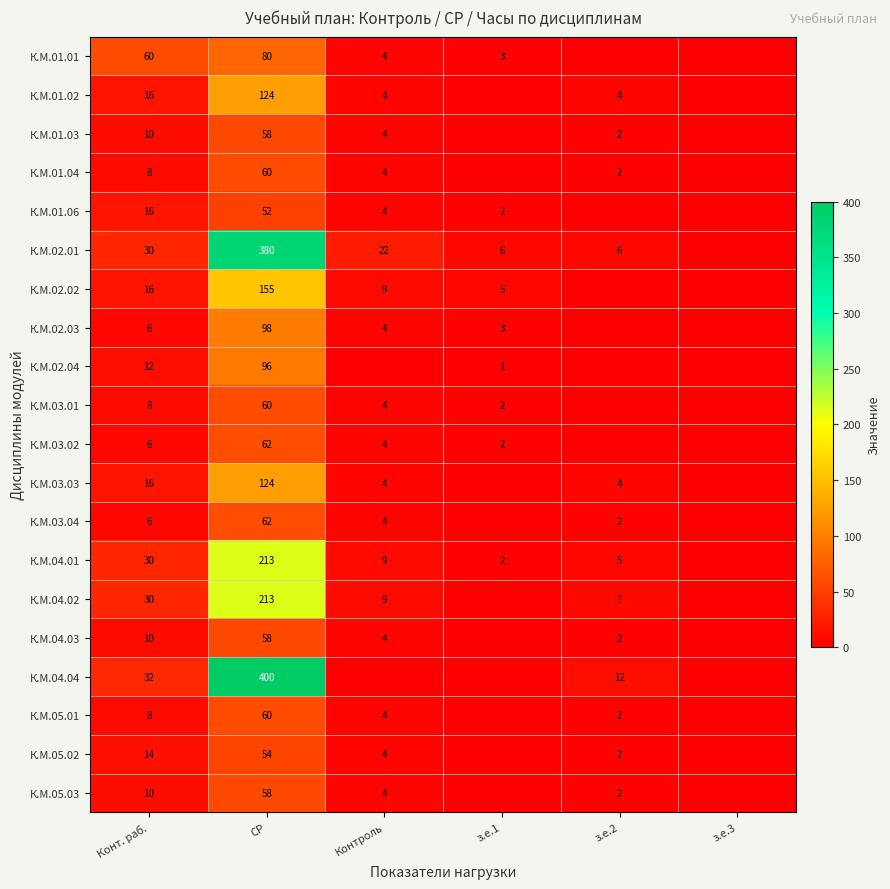

The К.М.04.01 series shows 30 at Конт. раб.. True or false?

True